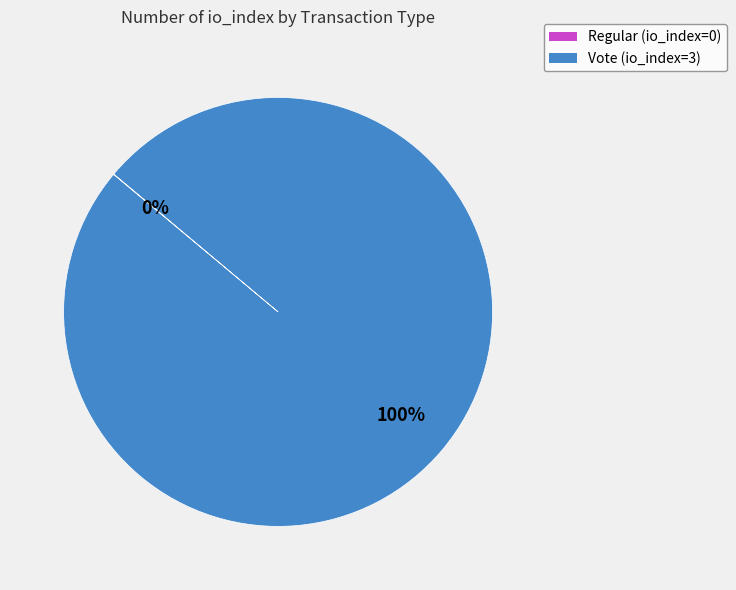

To the nearest percent, what is the average slice percentage?

50%